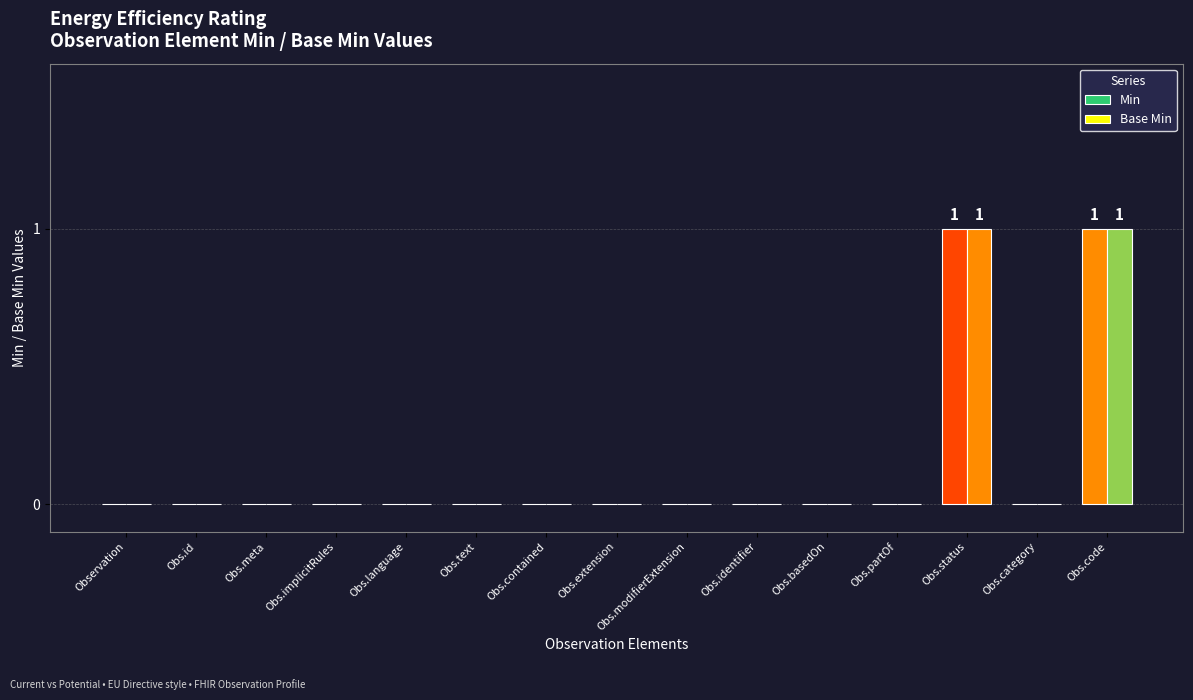

How many groups of bars are there?

15